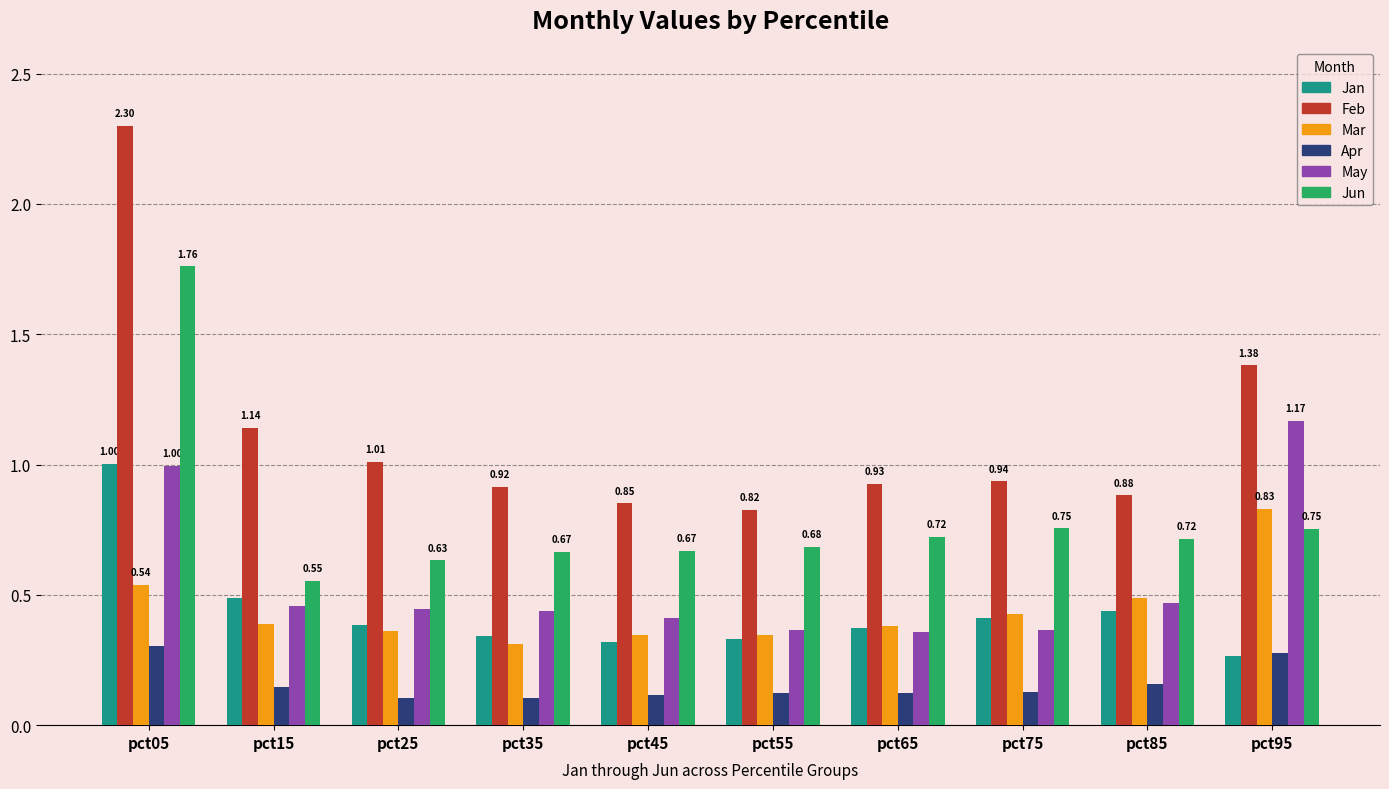

What is the total value across all series at pct55?

2.7